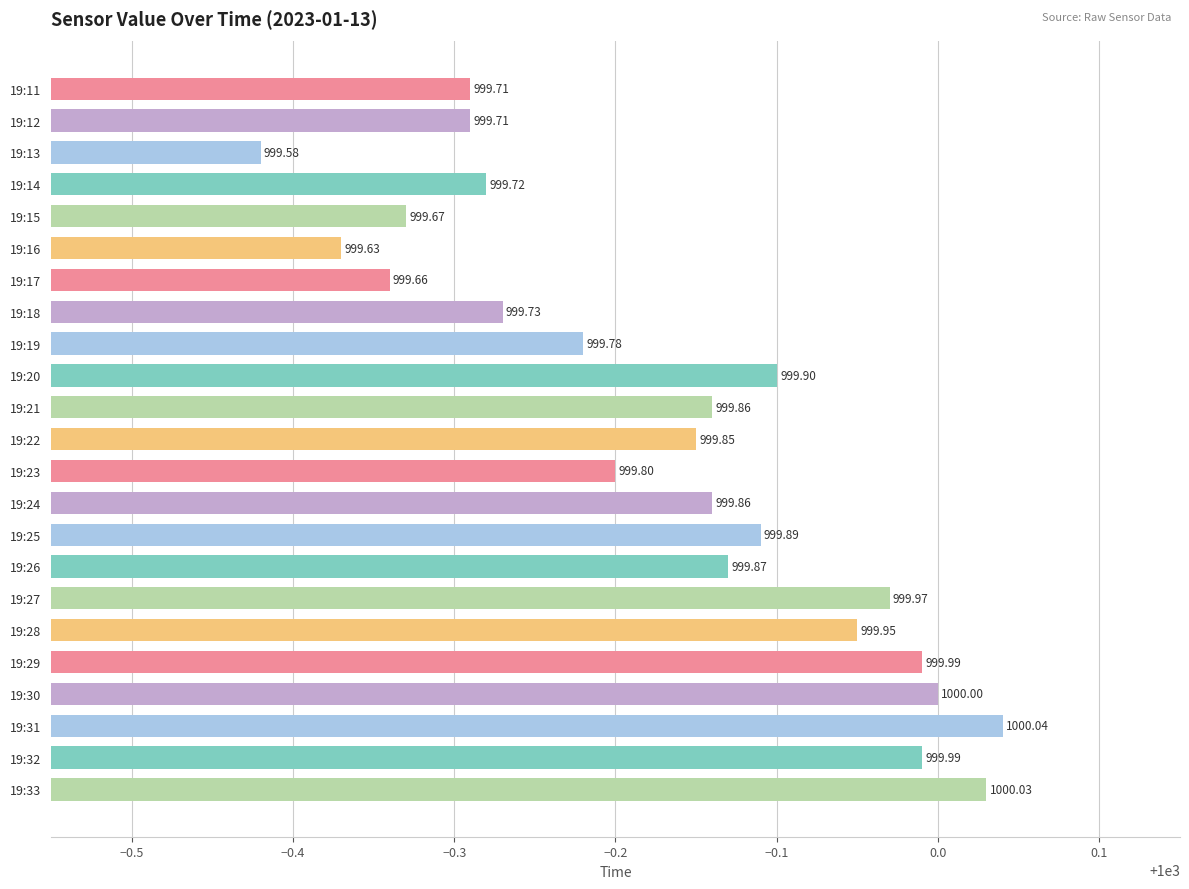

Between 19:33 and 19:28, which is larger?

19:33